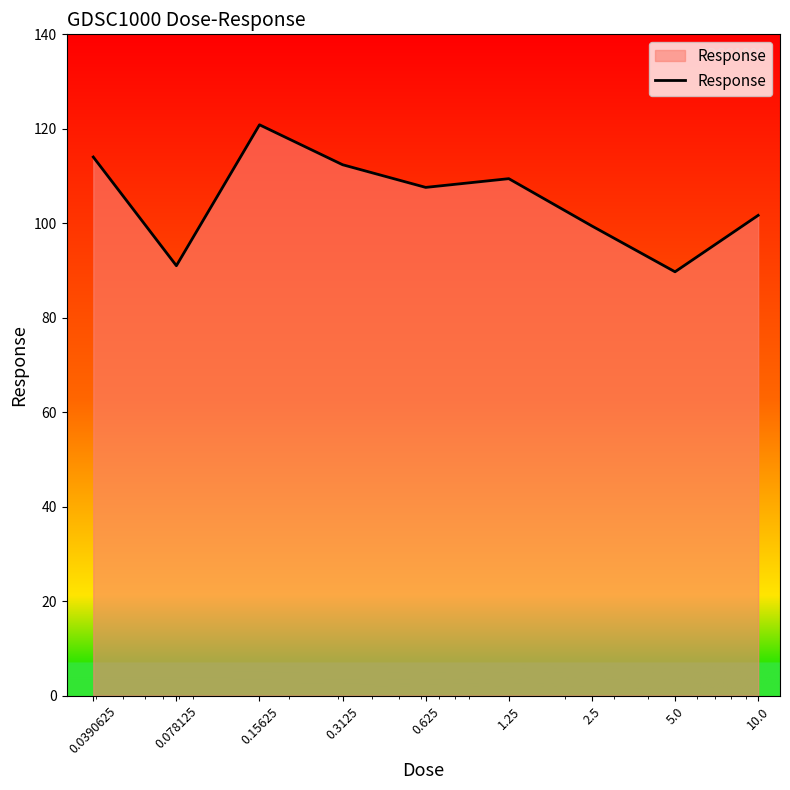

What is the smallest value displayed?

89.7